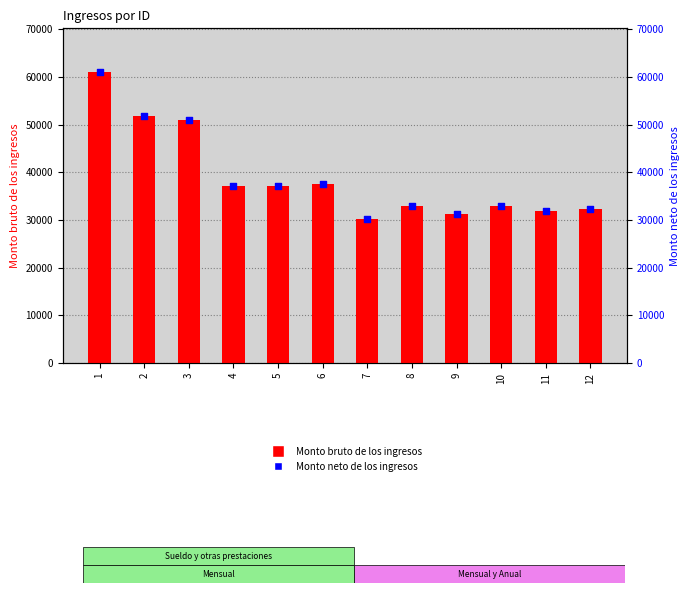

What are all the series names shown in the legend?

Monto bruto de los ingresos, Monto neto de los ingresos